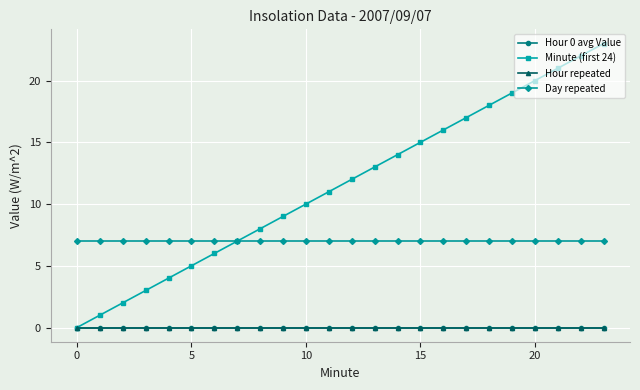

Does the chart have visible grid lines?

Yes